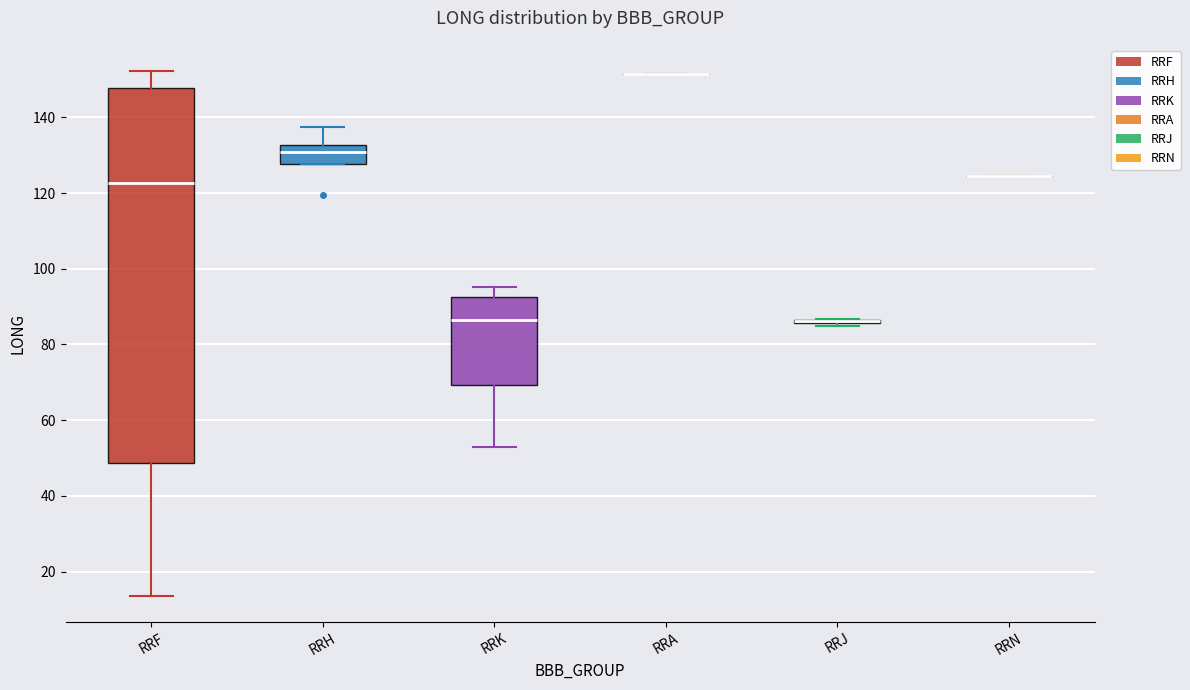

Which box is the tallest, from its lower edge to its upper edge?

RRF